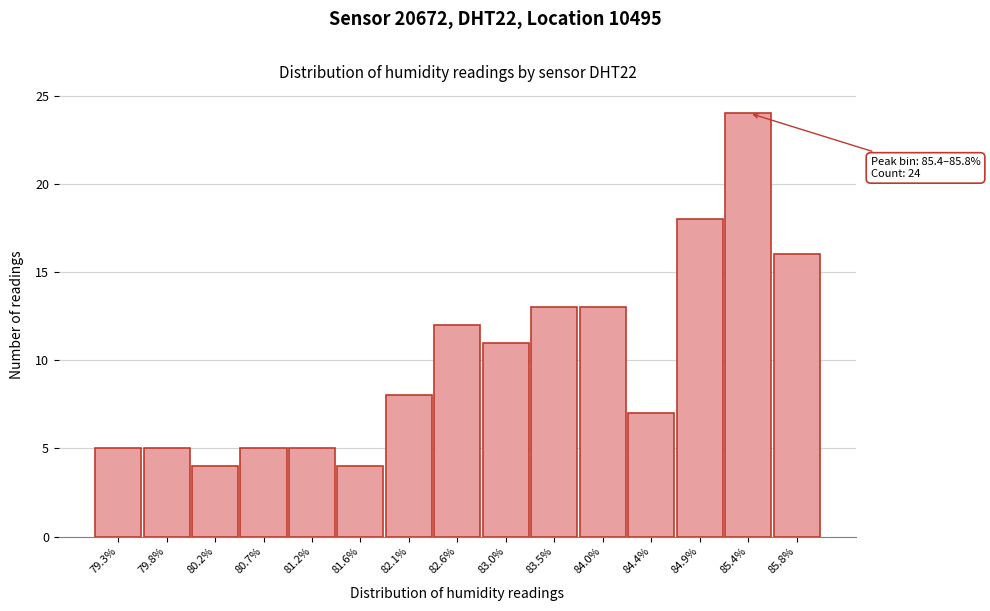

Reading left to right, list all the values displayed in this chart.

5	5	4	5	5	4	8	12	11	13	13	7	18	24	16